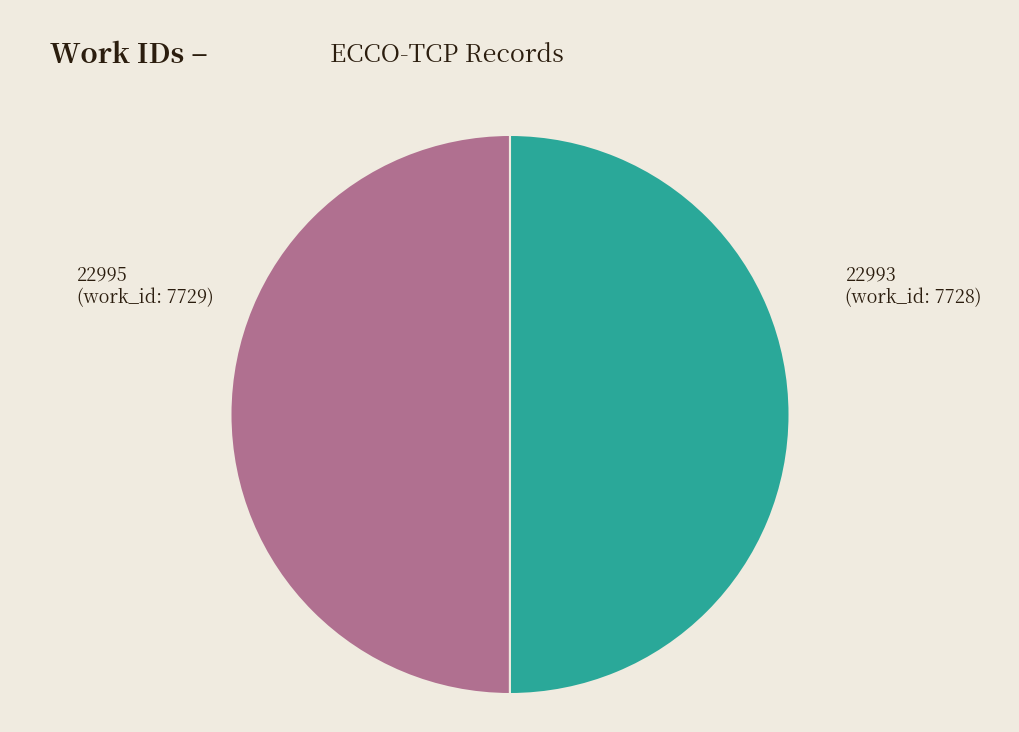

Count the number of slices in the pie.

2